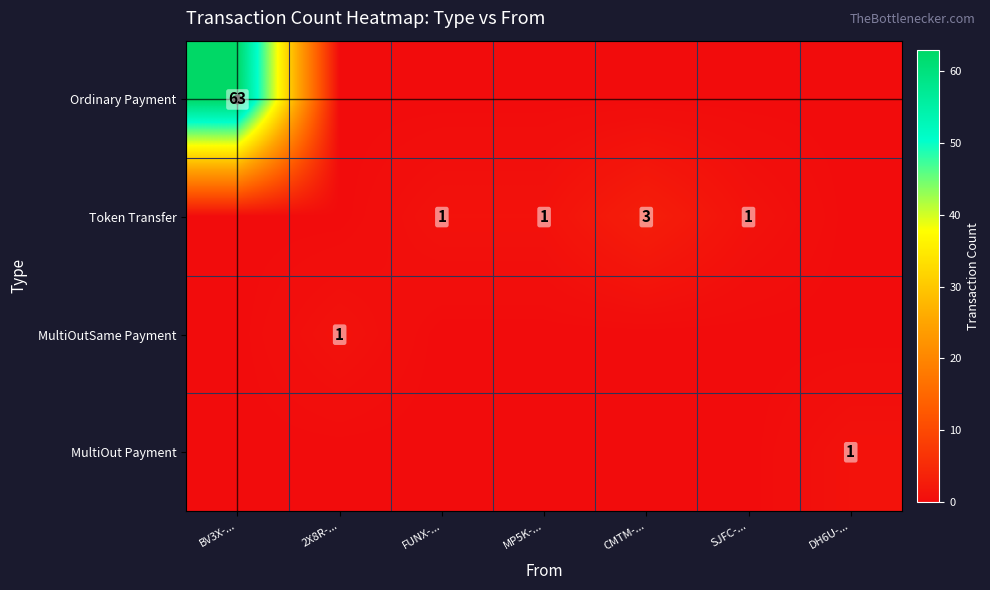

The Token Transfer series shows 1 at SJFC-.... True or false?

True